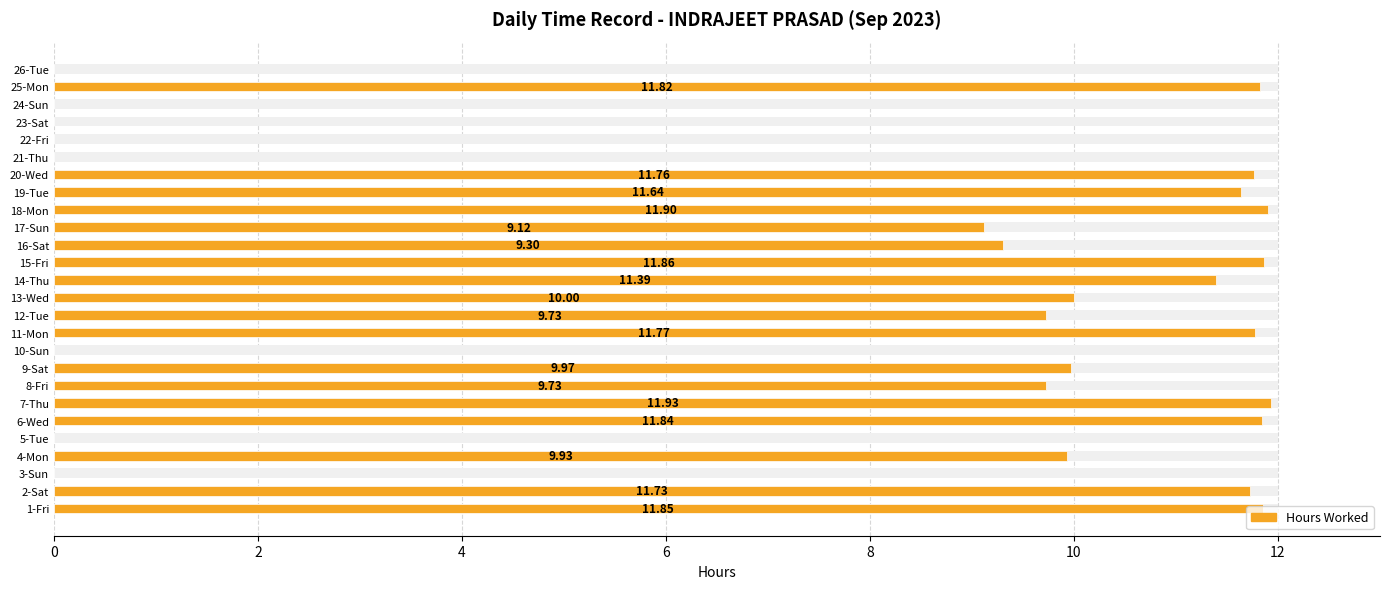

Reading right to left, list all the values displayed in this chart.

0.0	11.8	0.0	0.0	0.0	0.0	11.8	11.6	11.9	9.1	9.3	11.9	11.4	10.0	9.7	11.8	0.0	10.0	9.7	11.9	11.8	0.0	9.9	0.0	11.7	11.8